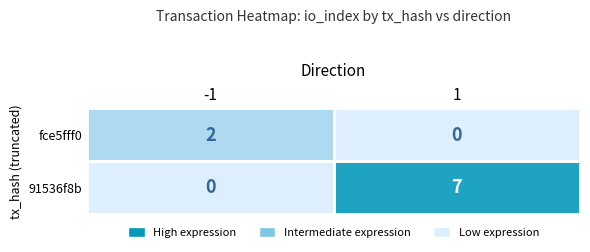

How many positive values does the fce5fff0 series have?

1